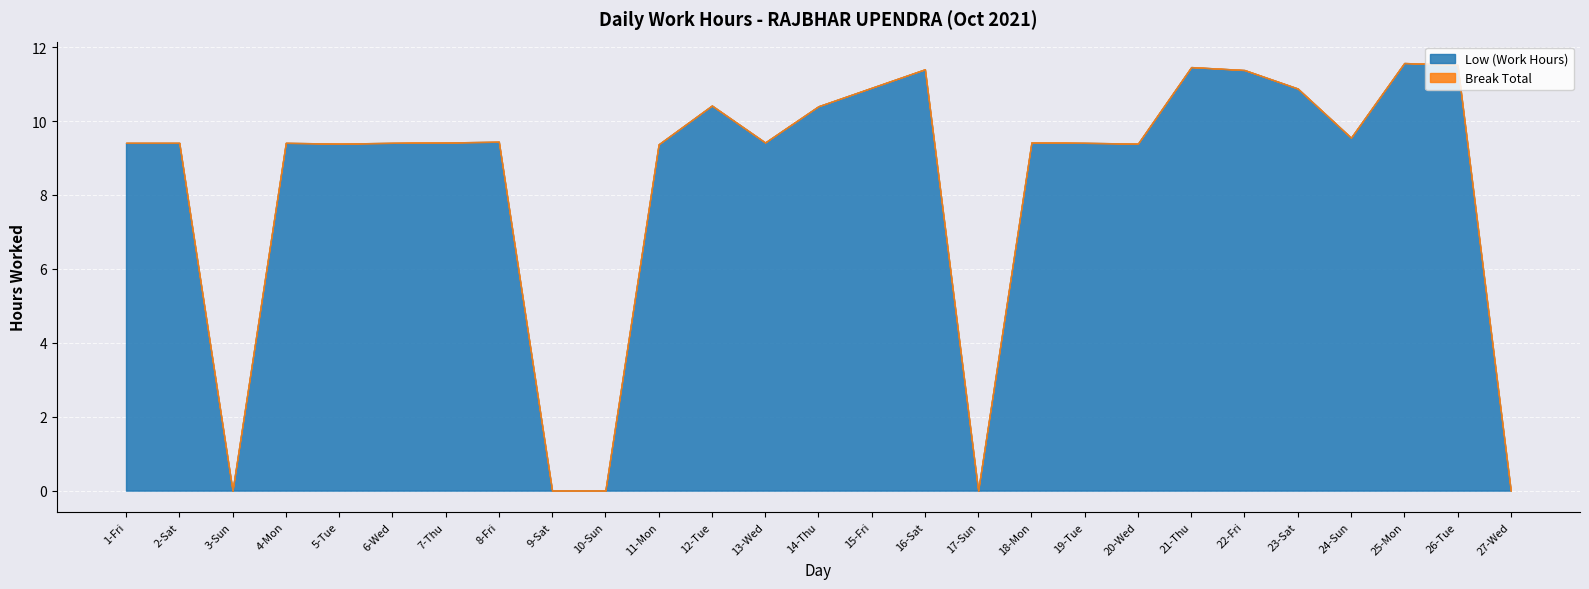

Which series has the widest spread of values?

Low (Work Hours)